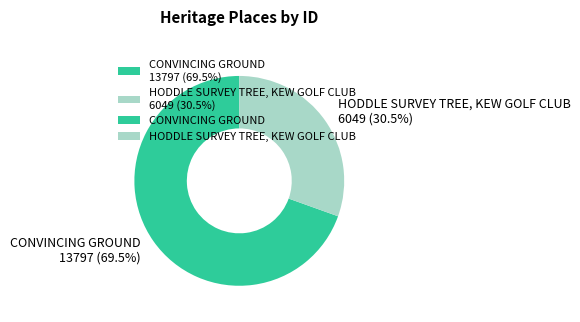

Is there any slice that represents more than half of the pie?

Yes